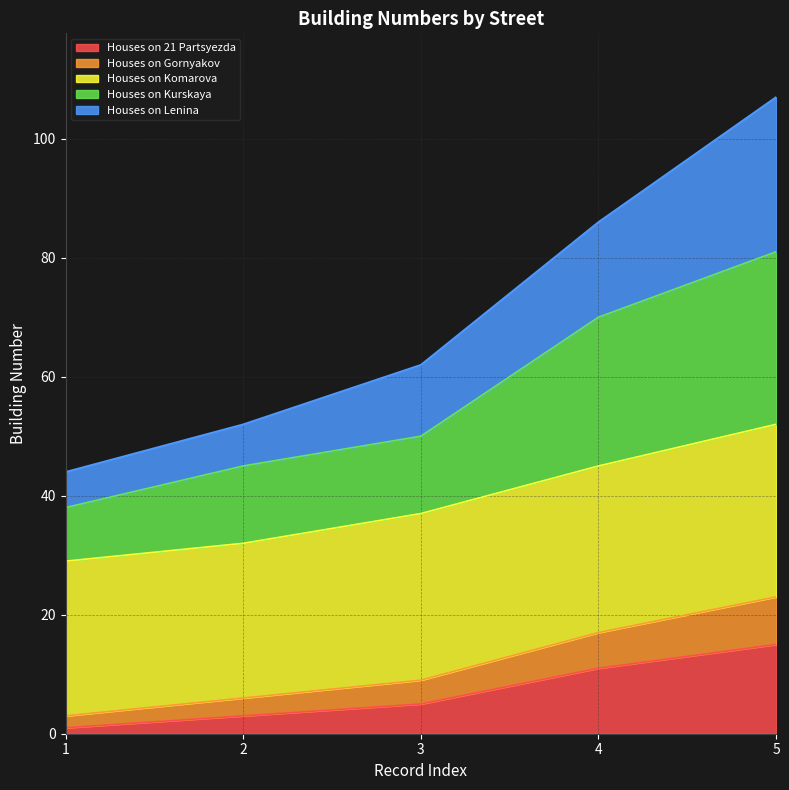

At which label does Houses on 21 Partsyezda first exceed 5?

4